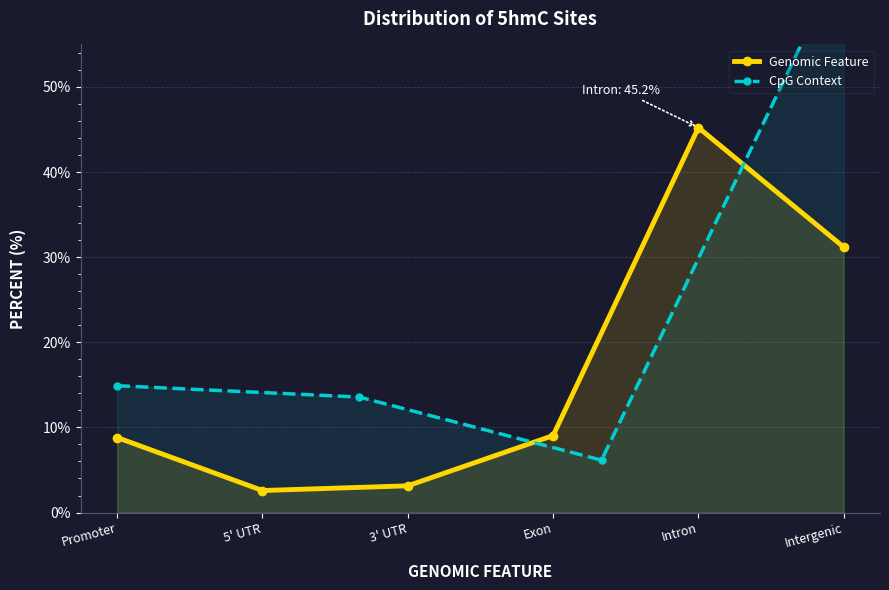

Reading right to left, list all the values displayed in this chart.

Intergenic=31.2	Intron=45.2	Exon=9.0	3' UTR=3.1	5' UTR=2.6	Promoter=8.8